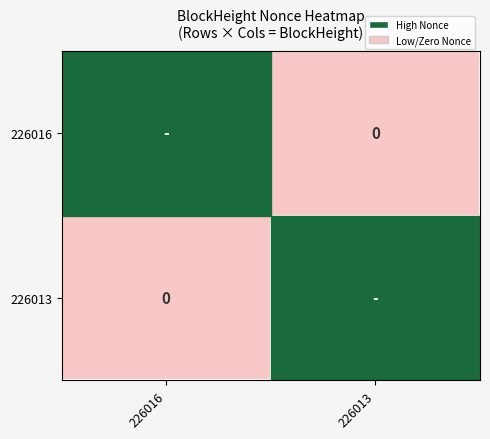

What is the greatest value displayed?

6913